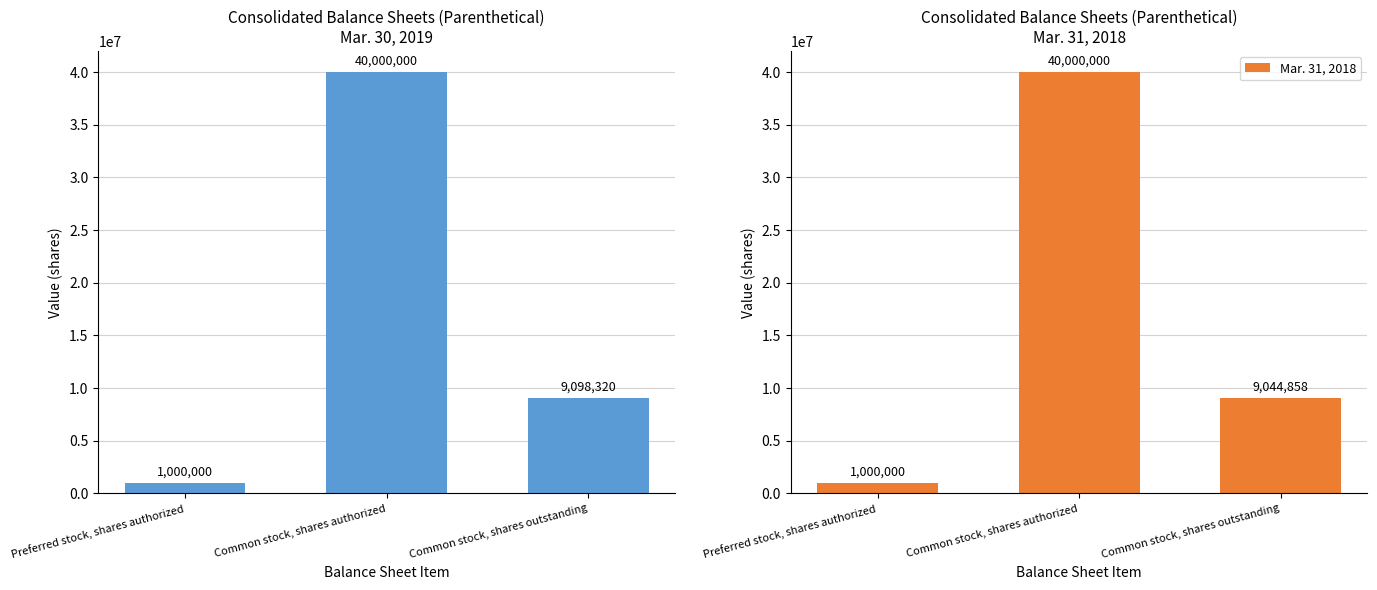

What is the smallest value displayed?

1000000